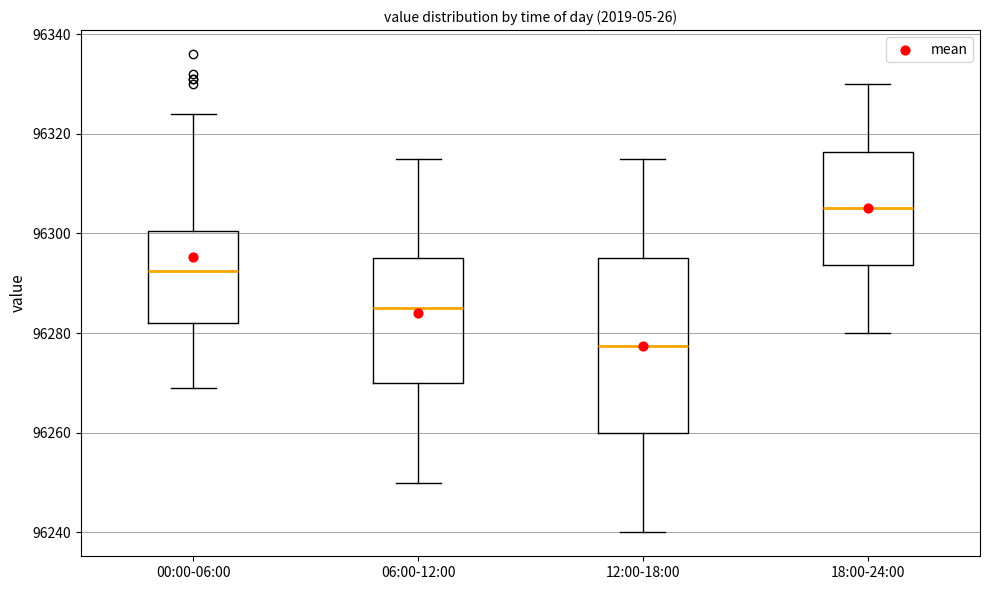

Which box's median line is the highest?

18:00-24:00